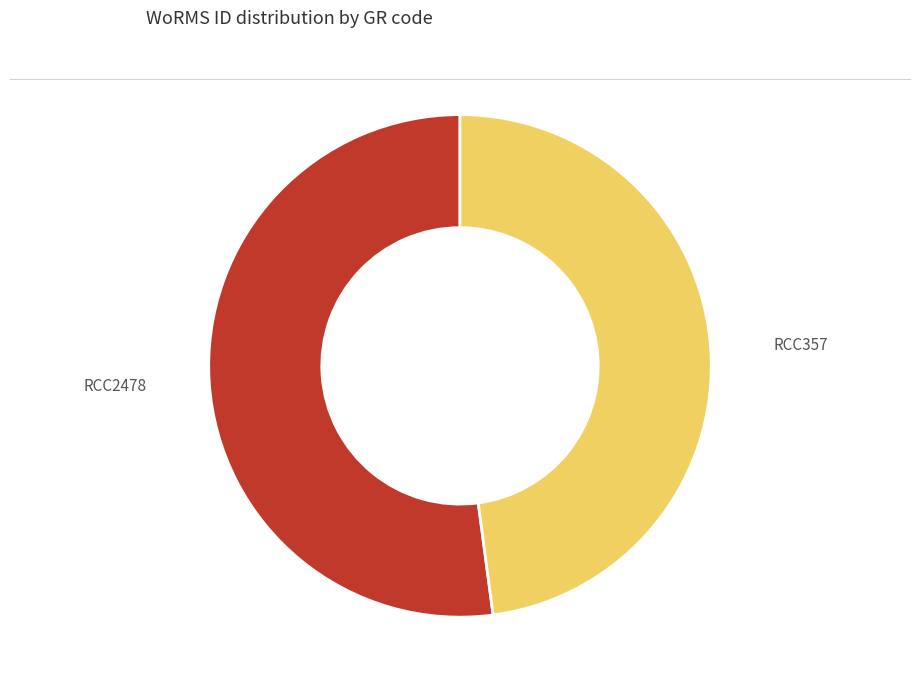

Which category has the biggest portion of the pie?

RCC2478